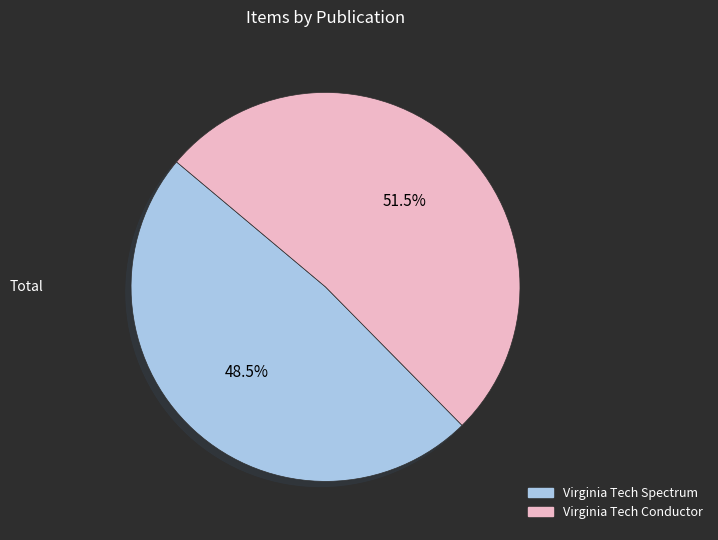

Rank the categories by value from highest to lowest.

Virginia Tech Conductor, Virginia Tech Spectrum